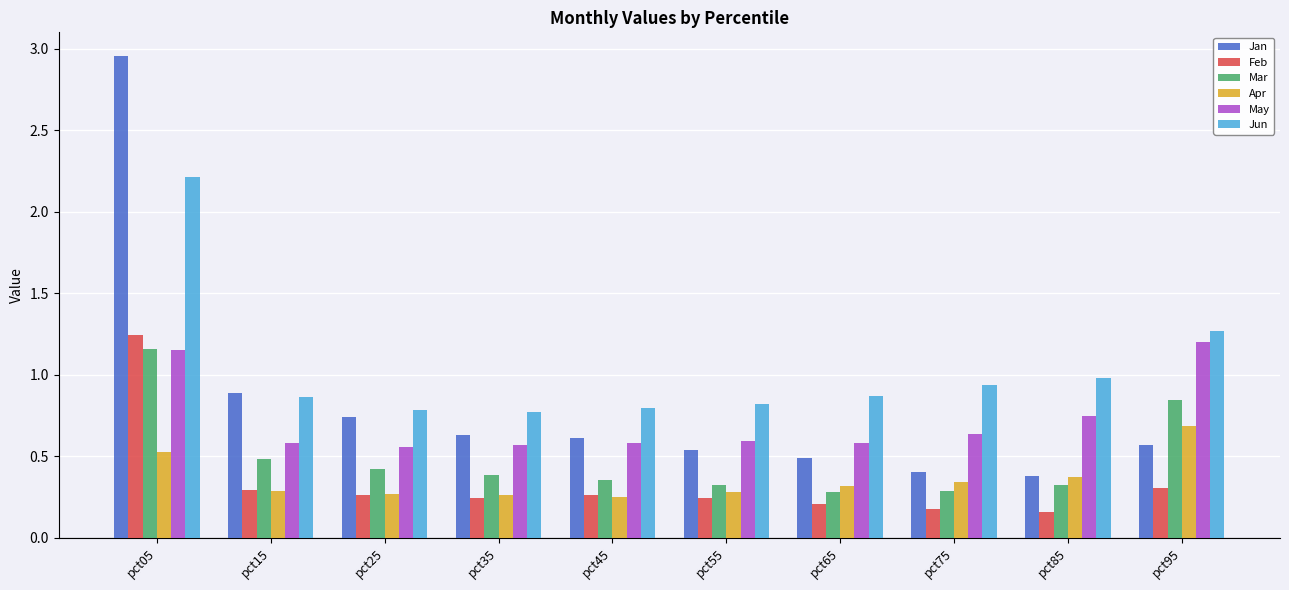

Which series has the largest range (max minus min)?

Jan